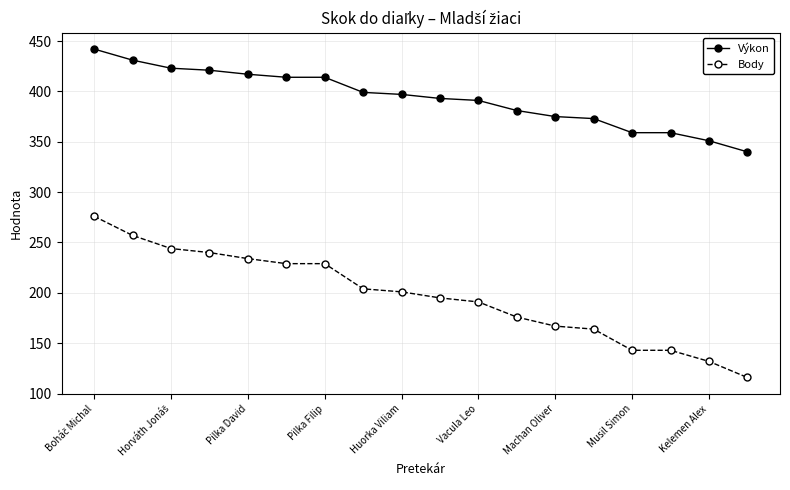

What is the sum of all Výkon values?

7080